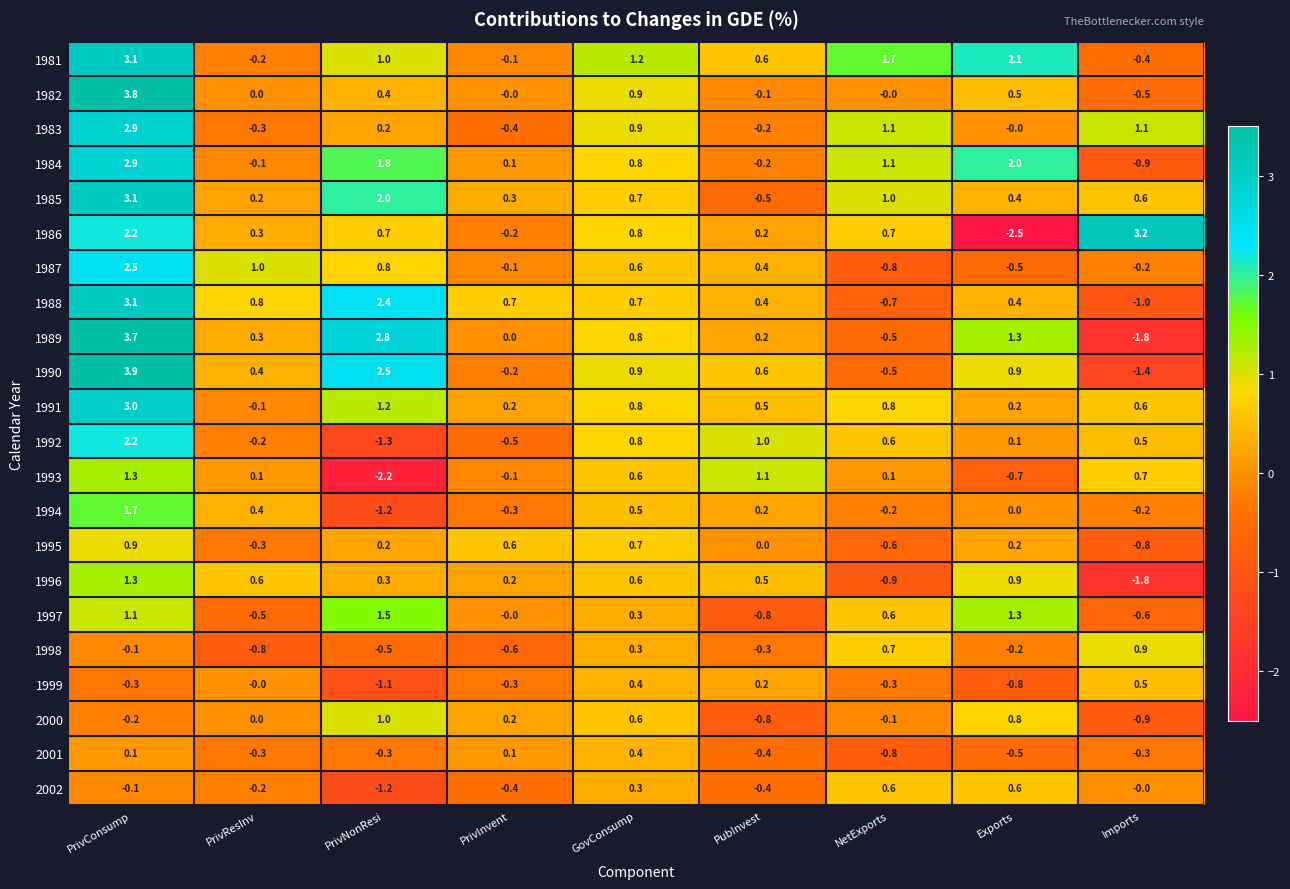

What is the difference between the second highest and second lowest values in the 1990 series?

3.0